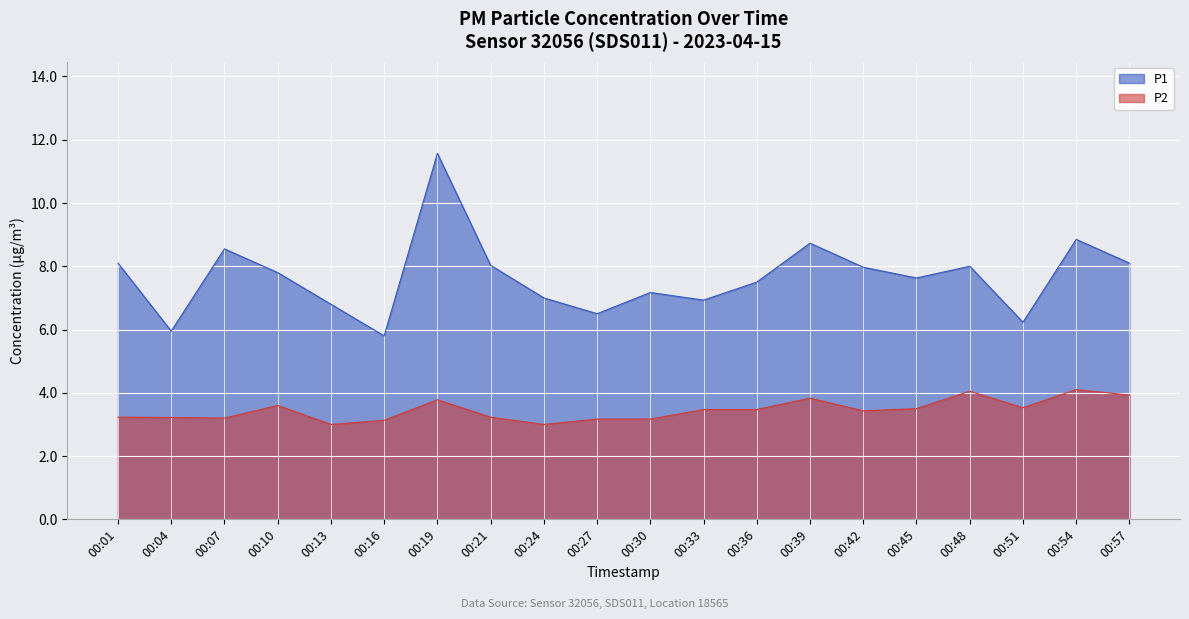

Which series has the largest total across all categories?

P1